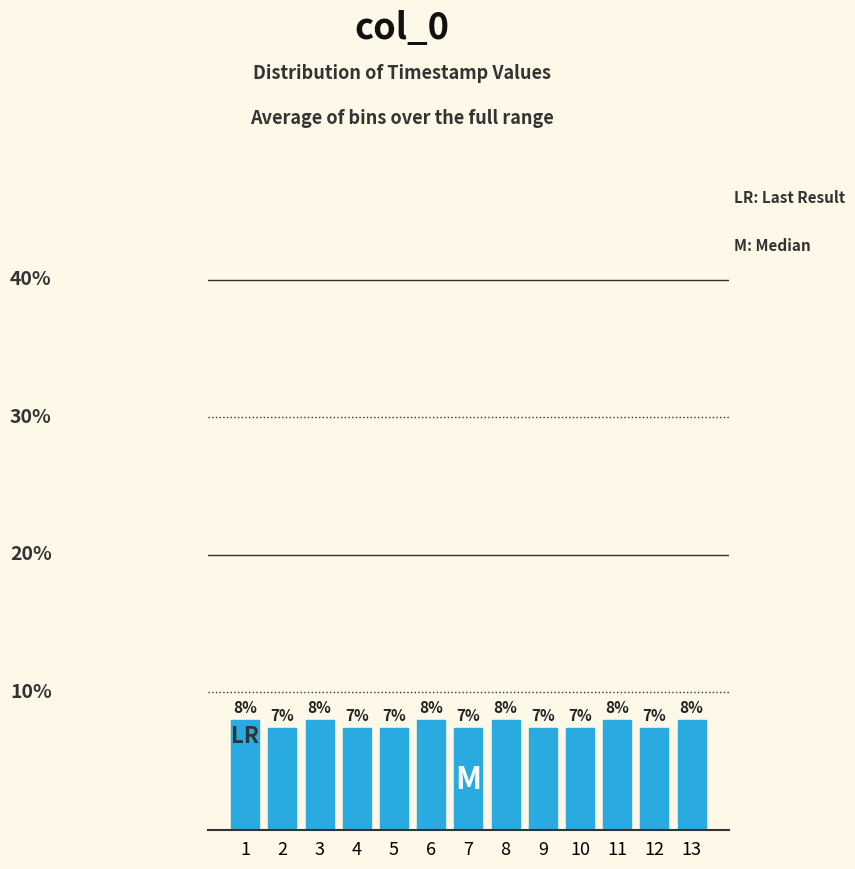

Does the chart contain any negative values?

No